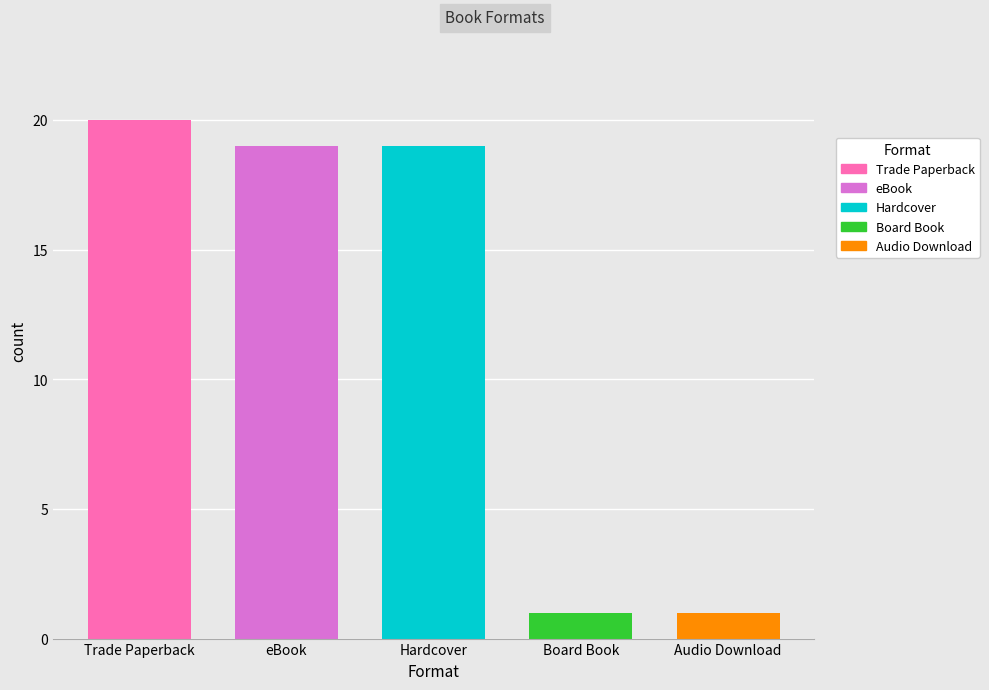

Are the bars horizontal?

No